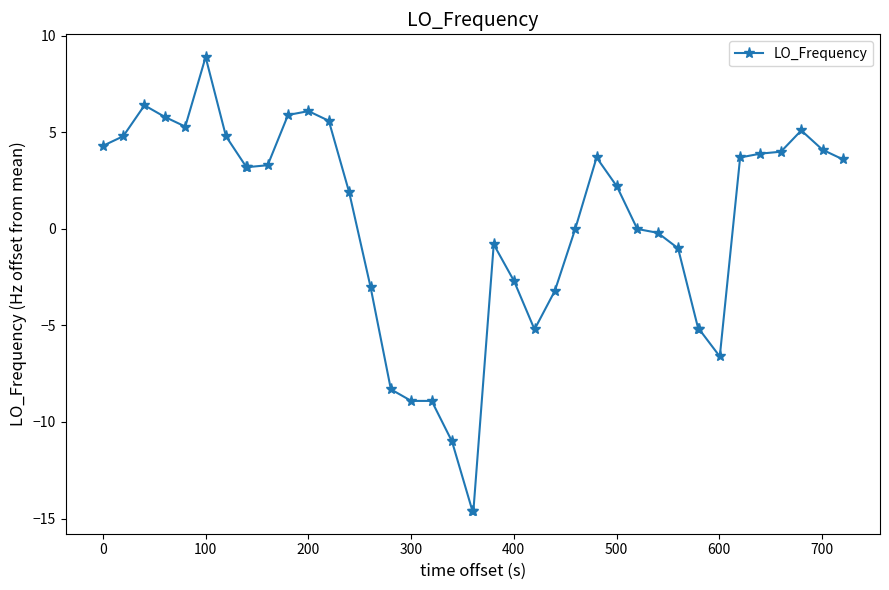

What is the difference between the maximum and second lowest values?

23.5